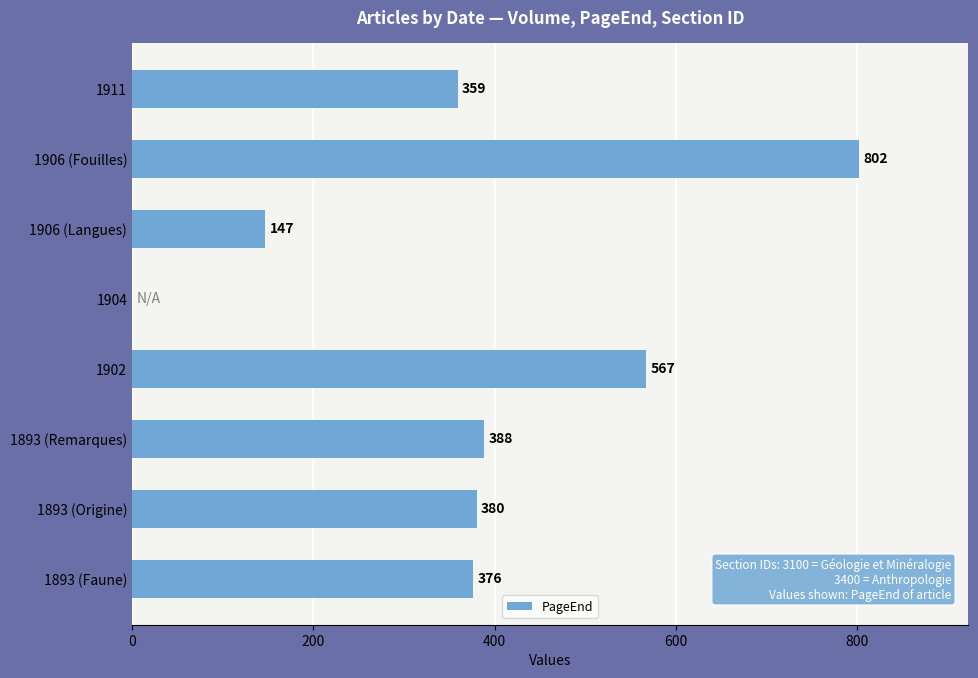

What is the ratio of the value at 1906 (Fouilles) to the value at 1911?

2.2